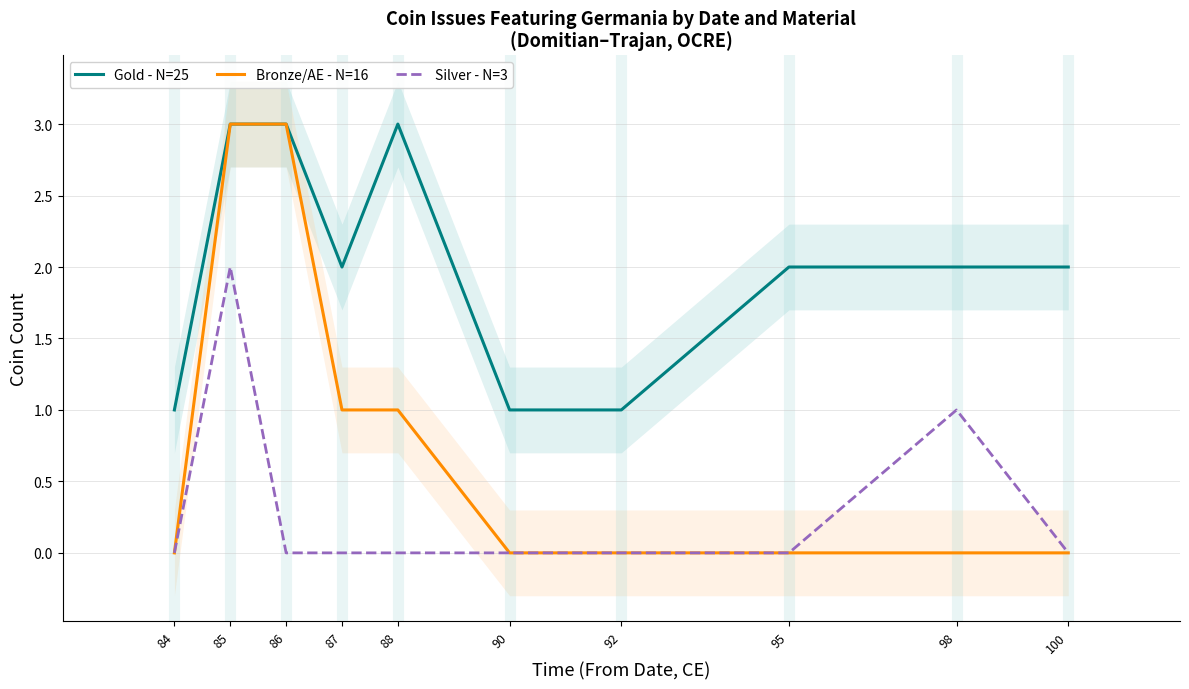

Does the chart have visible grid lines?

Yes